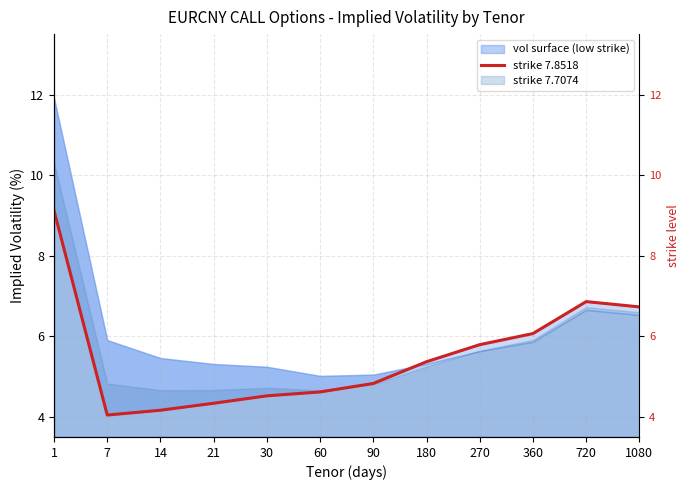

How many lines are shown in the chart?

1